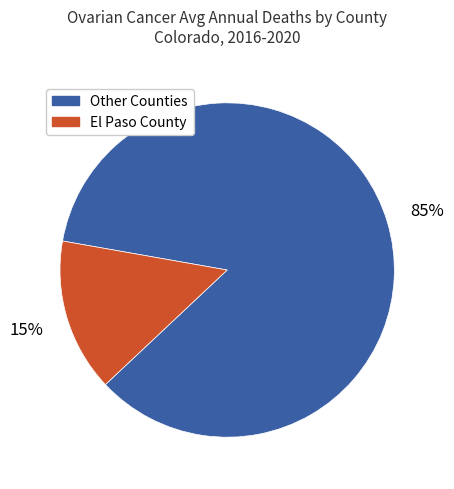

What percentage is the Other Counties slice, to the nearest percent?

85%